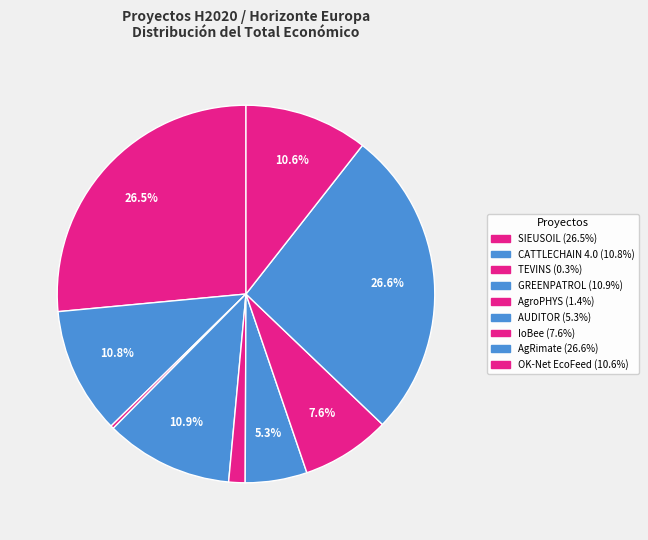

What percentage do SIEUSOIL and CATTLECHAIN 4.0 together represent?

37.3%